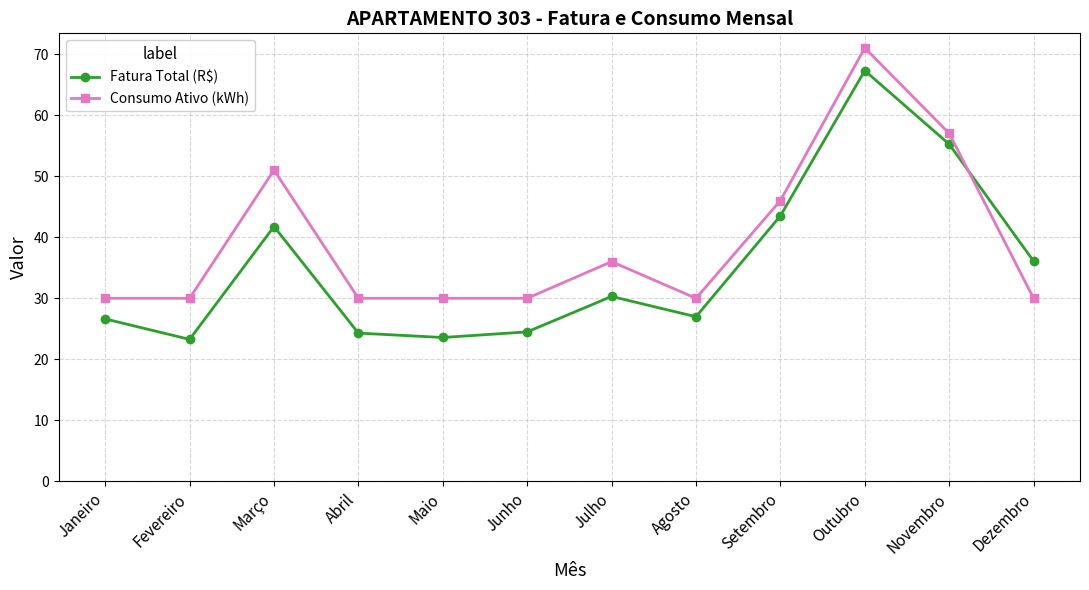

The Fatura Total (R$) series shows 40.5 at Janeiro. True or false?

False